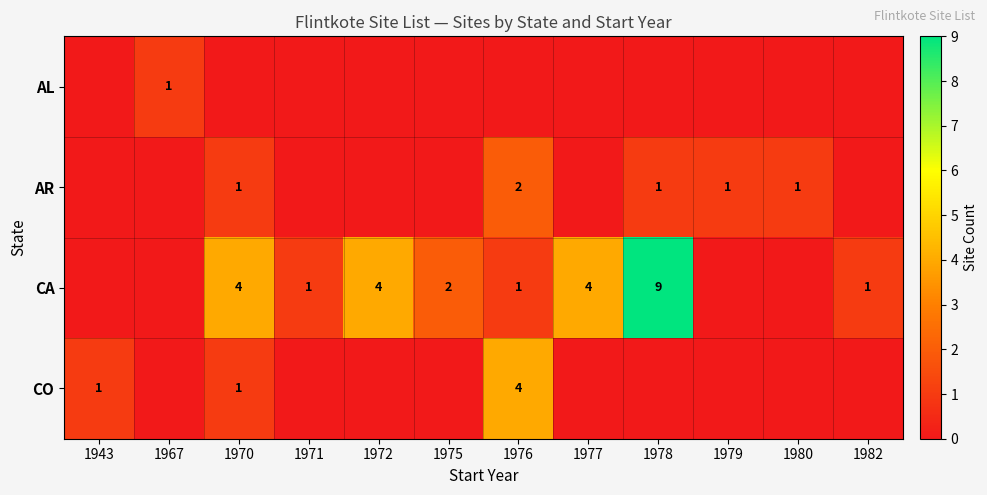

How many series are shown in this chart?

4